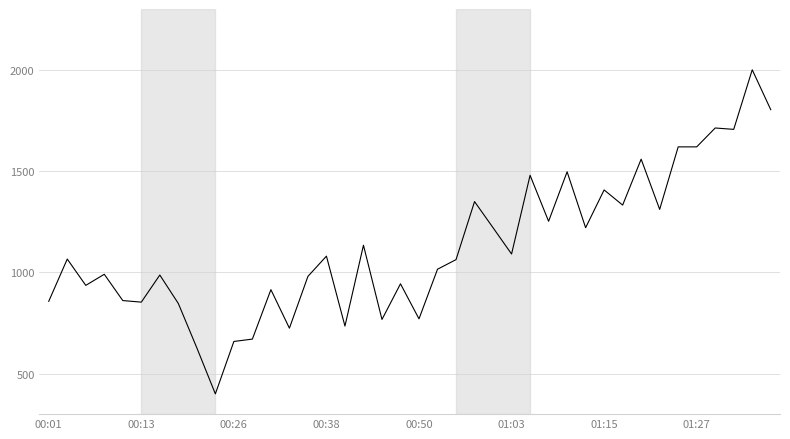

What is the minimum value shown in the chart?

400.0